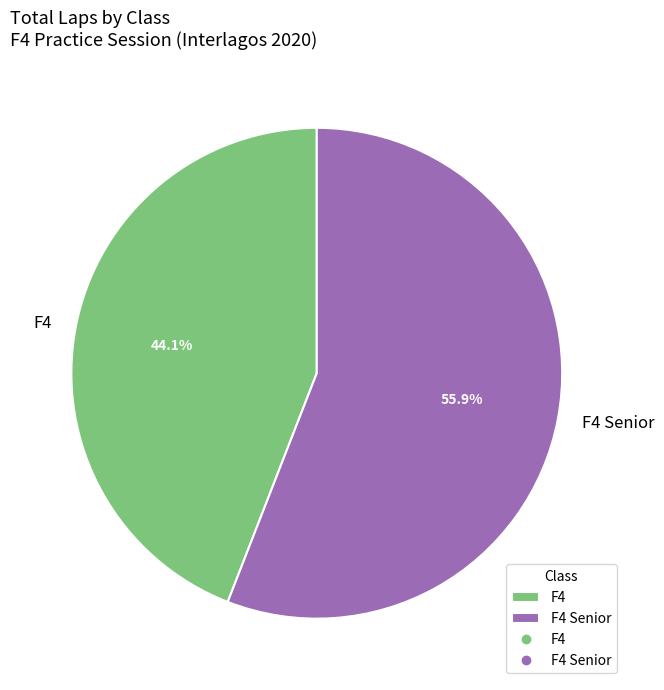

What is the total percentage of F4 and F4 Senior?

100.0%